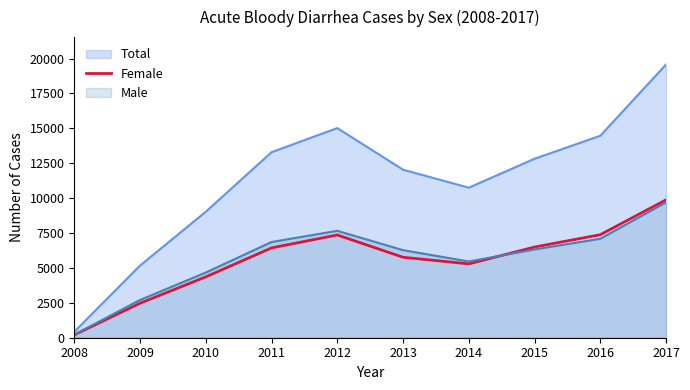

Is the value of Female at 2012 greater than the value of Male at 2013?

Yes